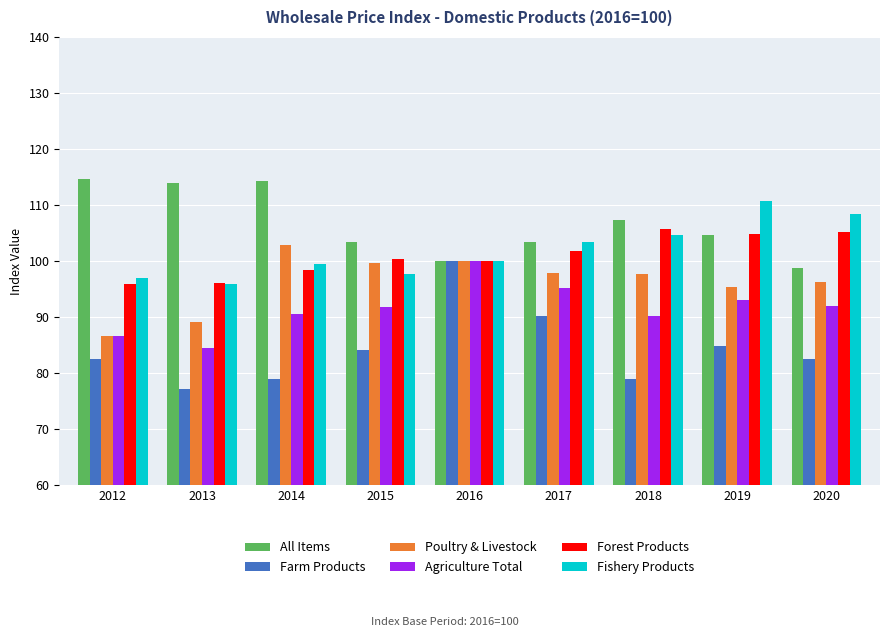

How many values in the Agriculture Total series exceed 91?

5